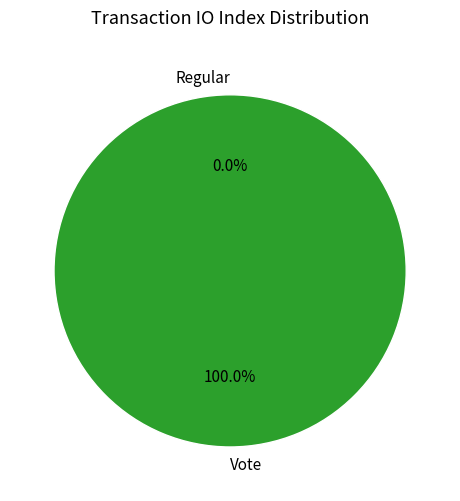

To the nearest percent, what is the difference between the largest and smallest slice percentages?

100%